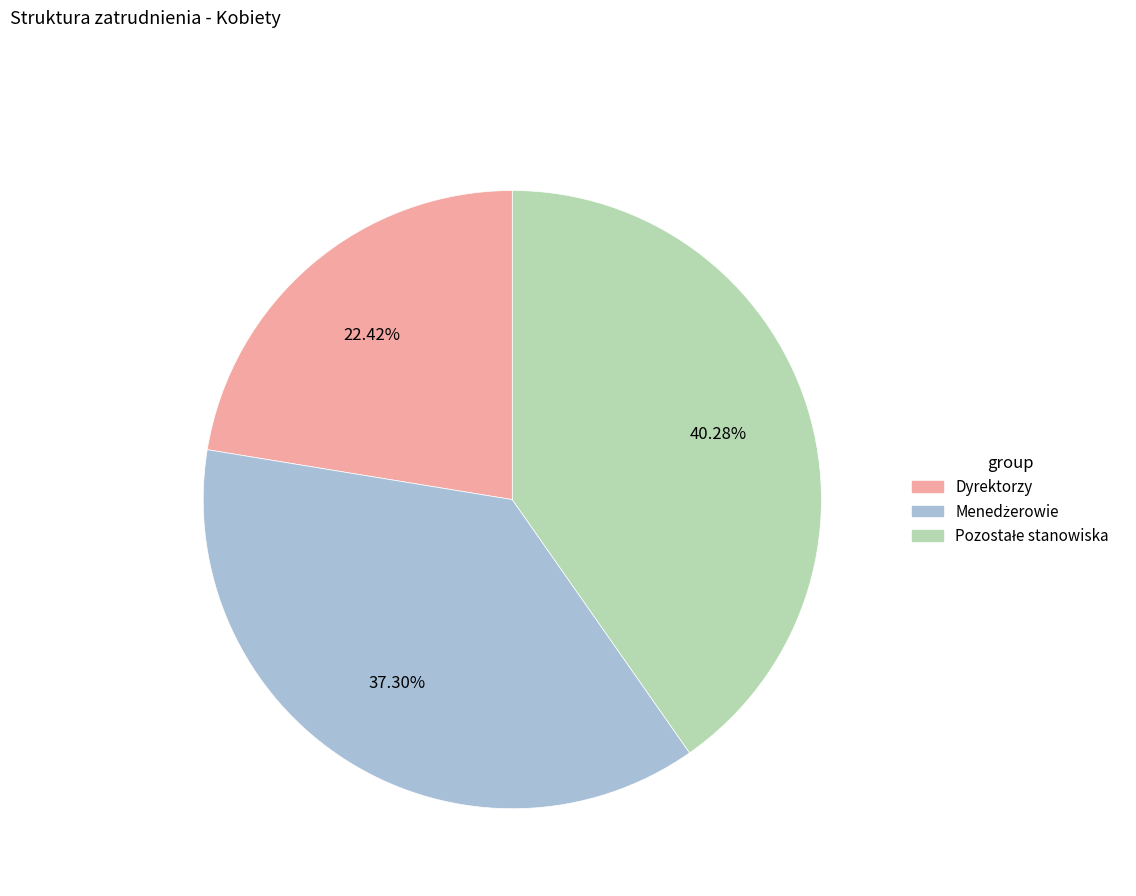

Does Dyrektorzy account for over 50% of the chart?

No